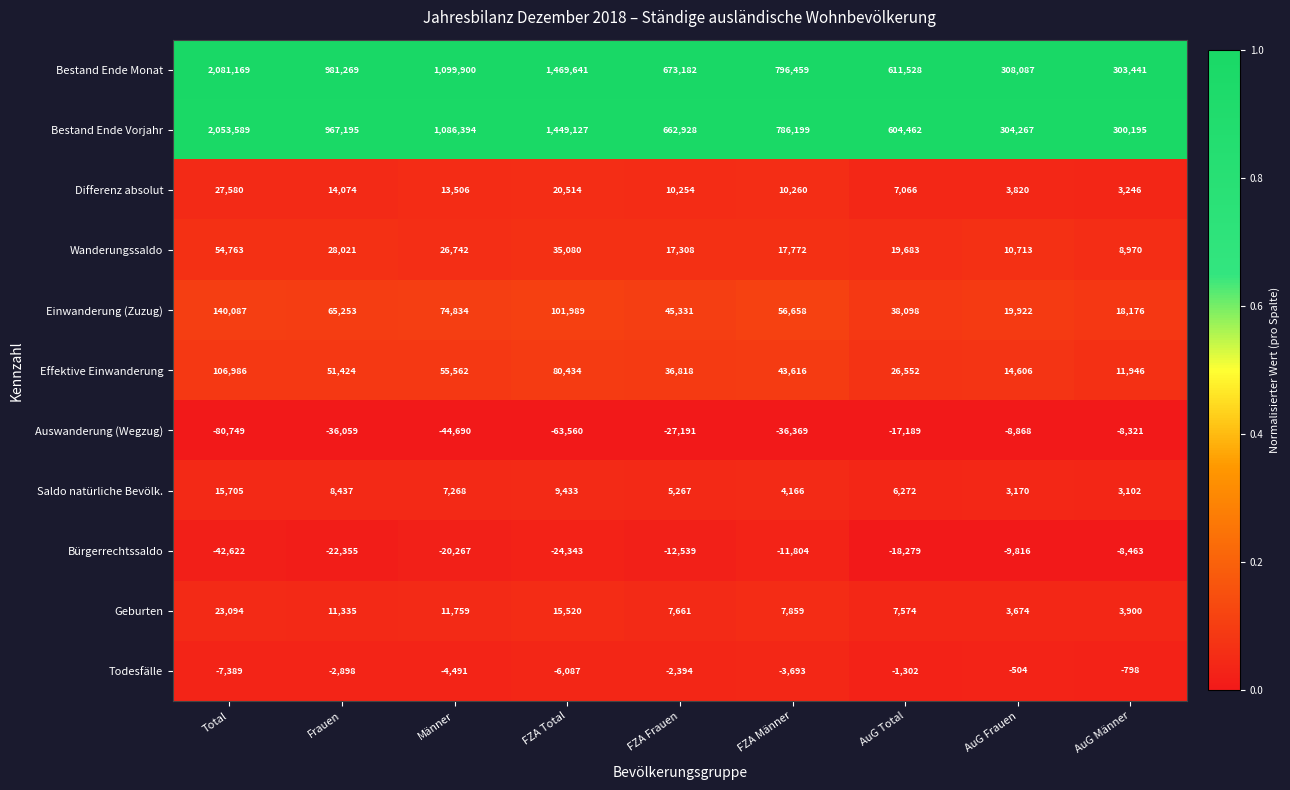

At which label is Bestand Ende Monat closest to 1192305?

Männer